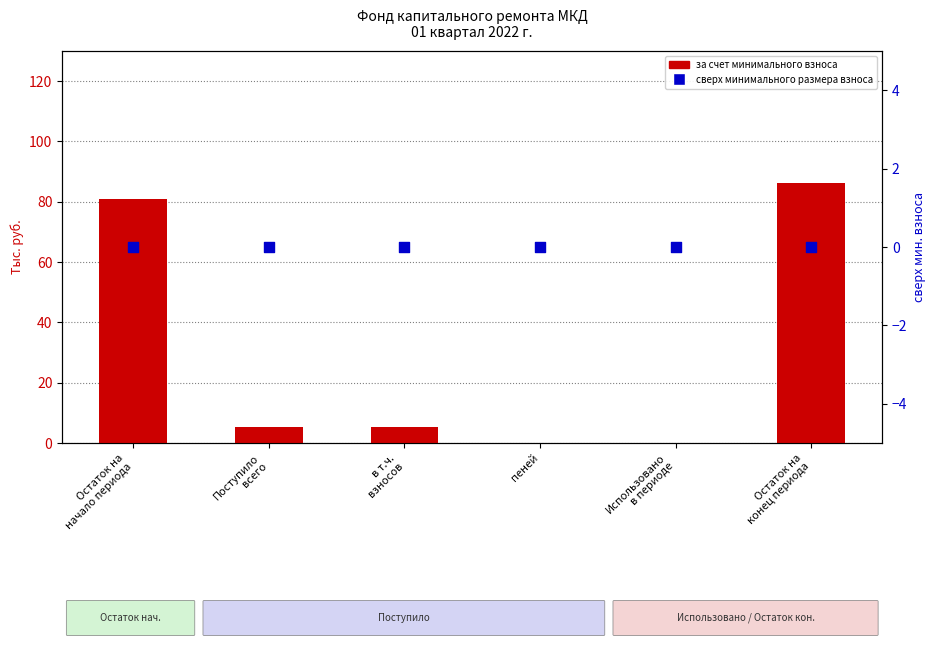

What are all the series names shown in the legend?

за счет минимального взноса, сверх минимального размера взноса